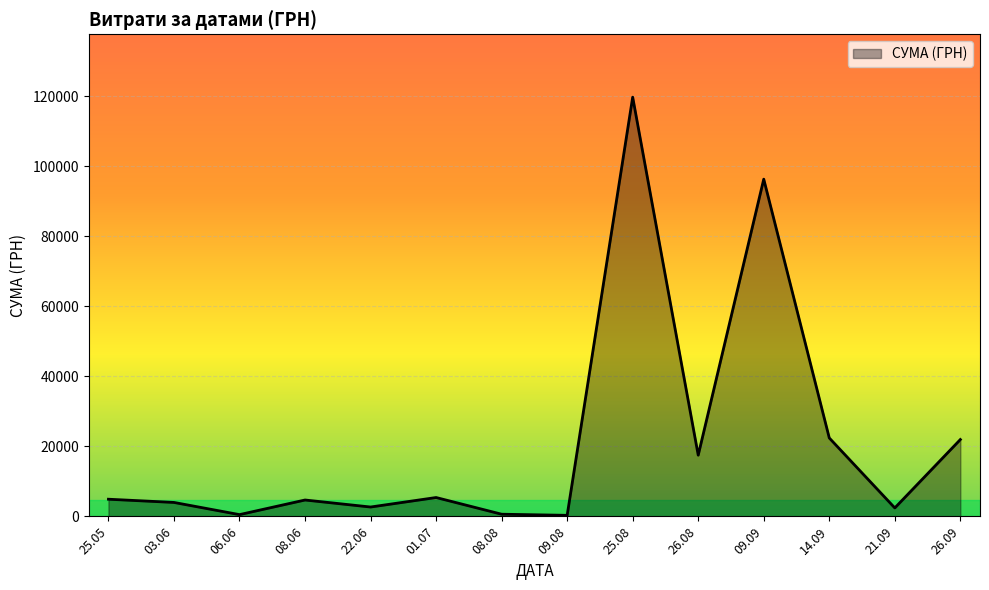

Between 14.09 and 25.05, which is larger?

14.09